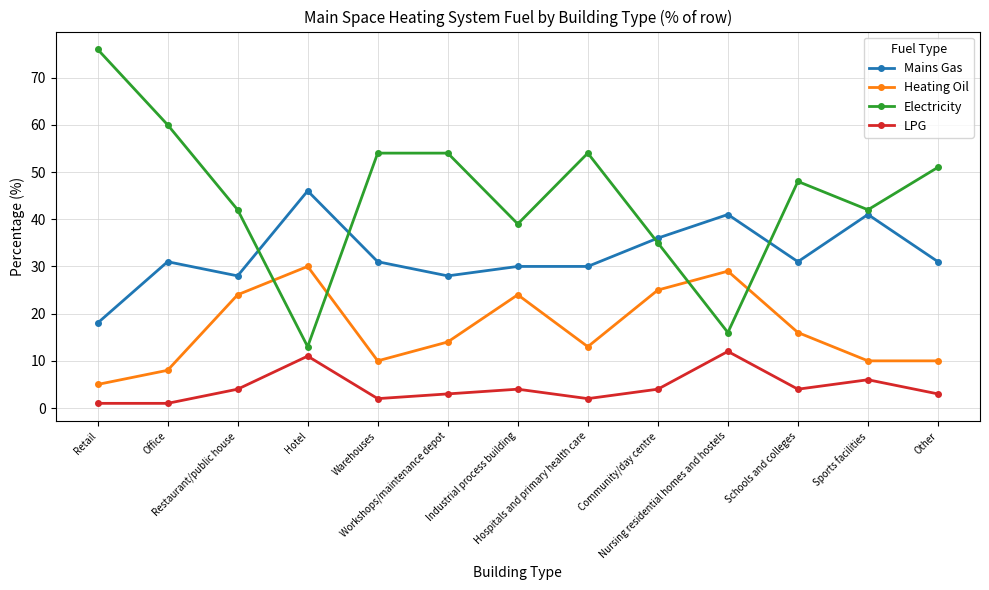

What is the highest value of the Mains Gas series?

46